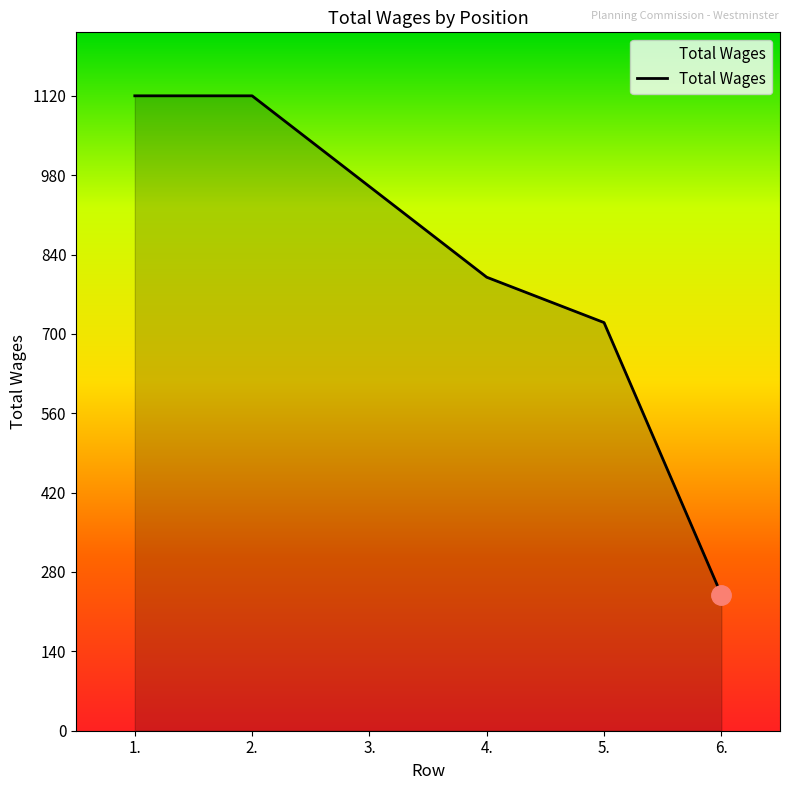

Does the chart have visible grid lines?

No